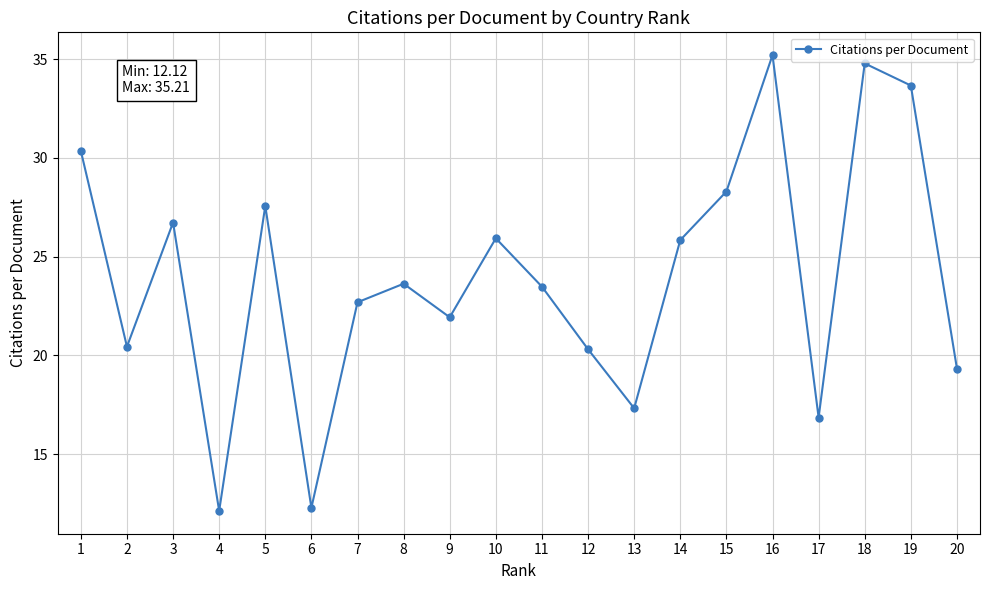

What is the sum of the values at 19 and 10?

59.6